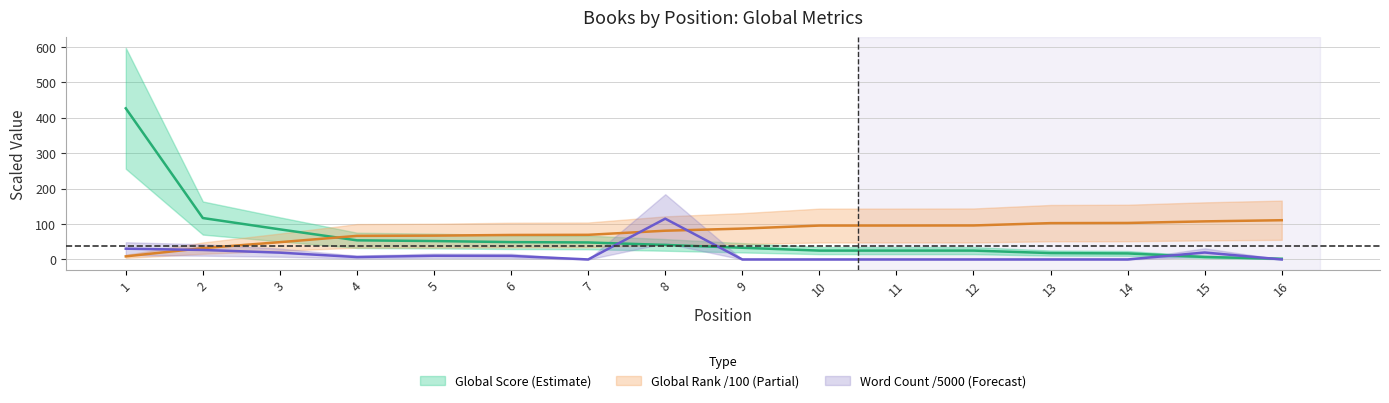

What is the value of the Global Score point at the 7th from the left?

48.0